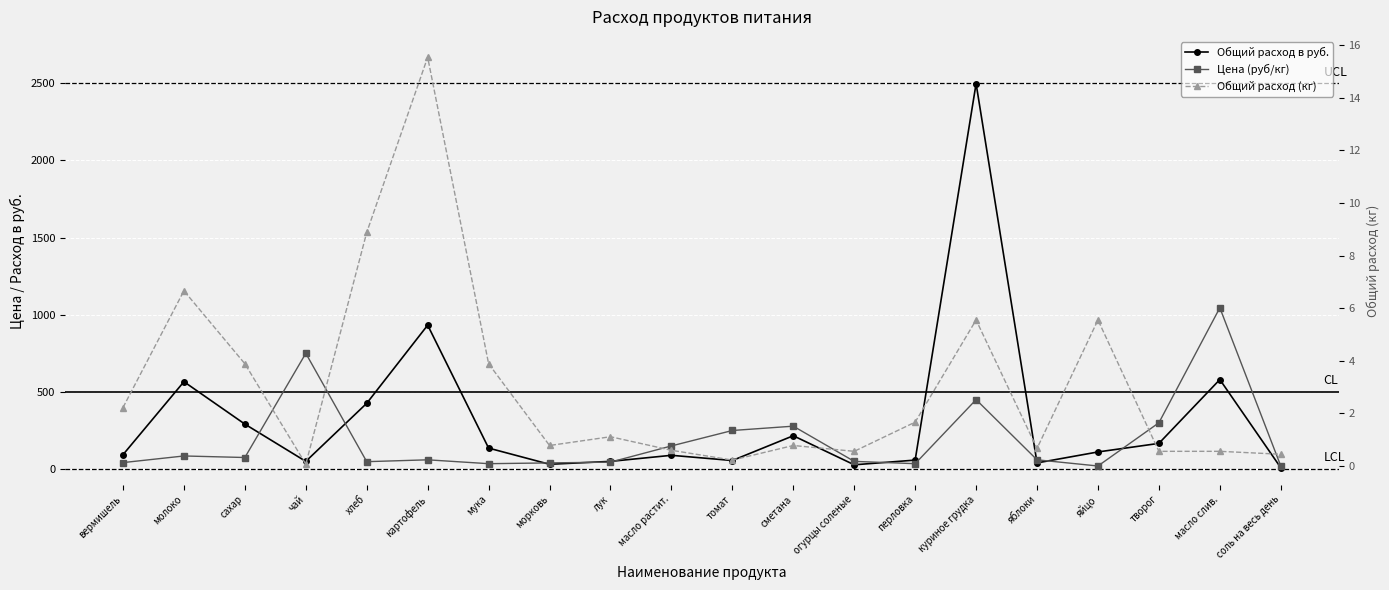

Which category has the lowest value in the Общий расход в руб. series?

соль на весь день